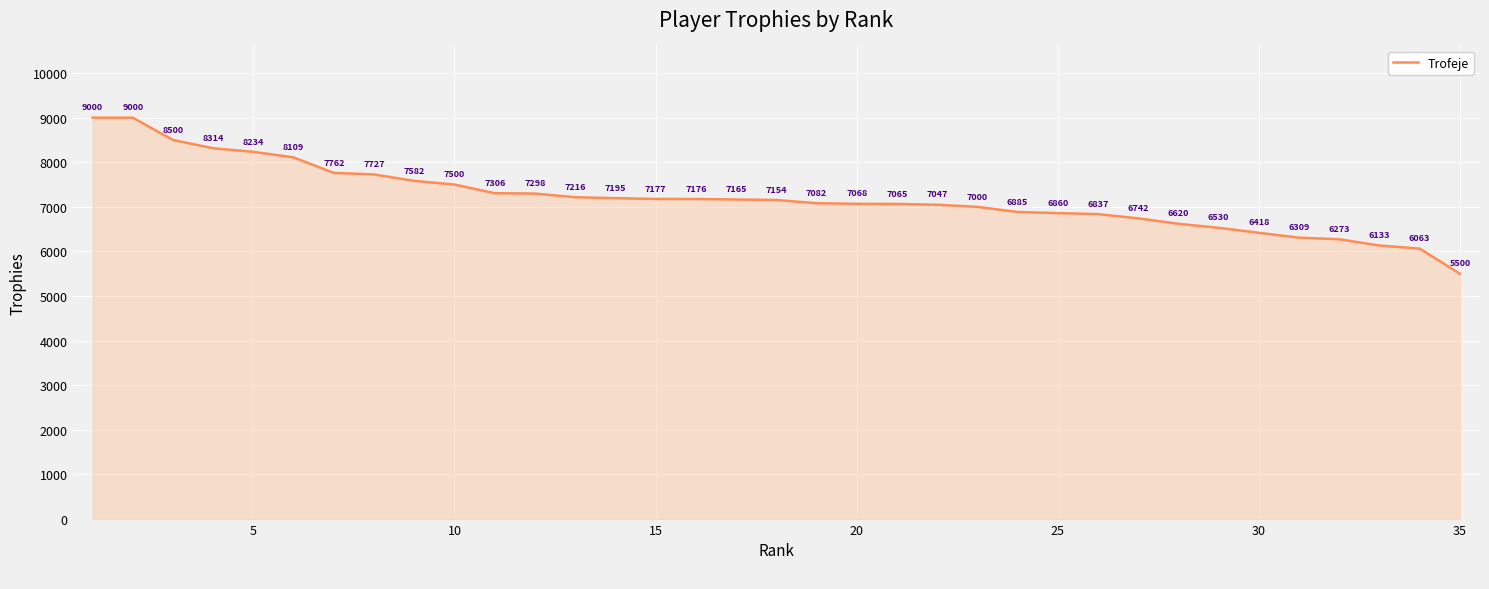

What is the minimum value shown in the chart?

5500